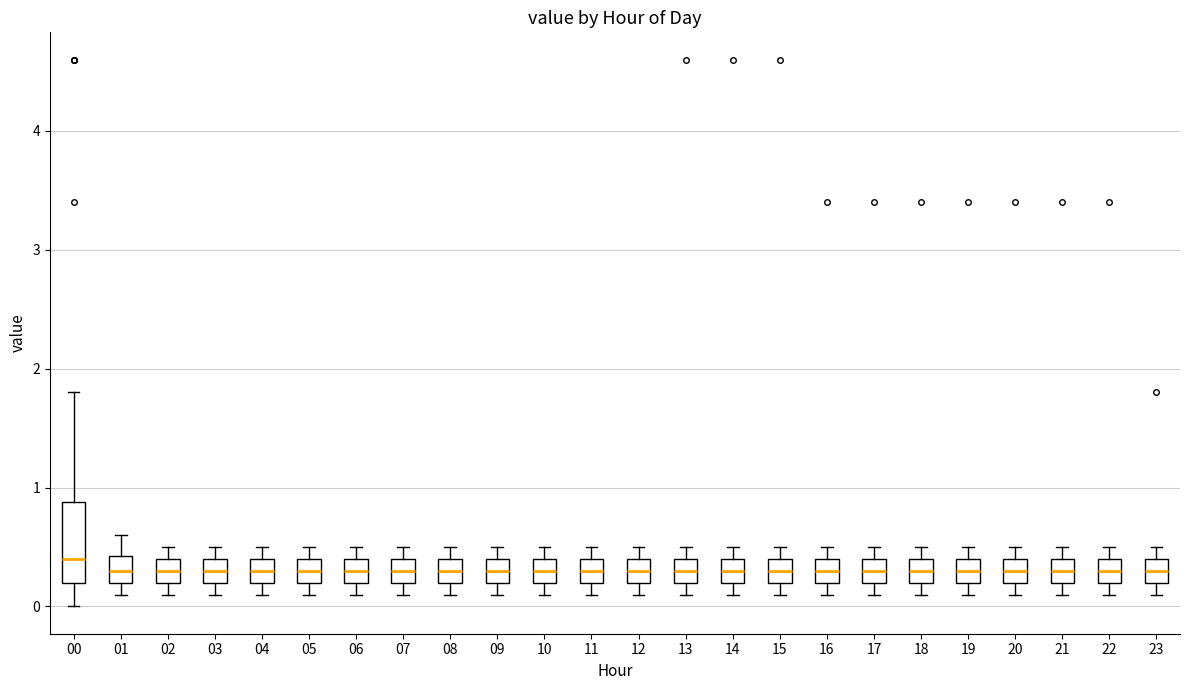

Where is the upper edge of the box at x = 21 on the y-axis? The values are not printed on the chart, so give them approximately, as read against the axis.

0.4